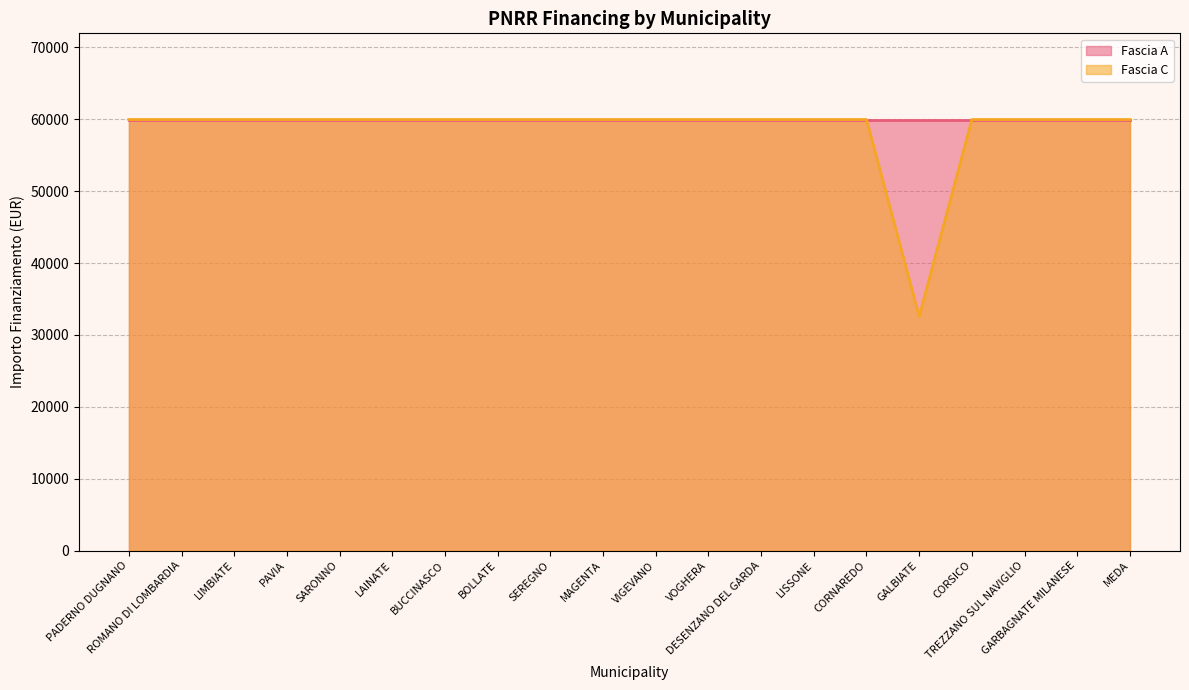

The chart shows a value of 59966 at VIGEVANO. True or false?

True